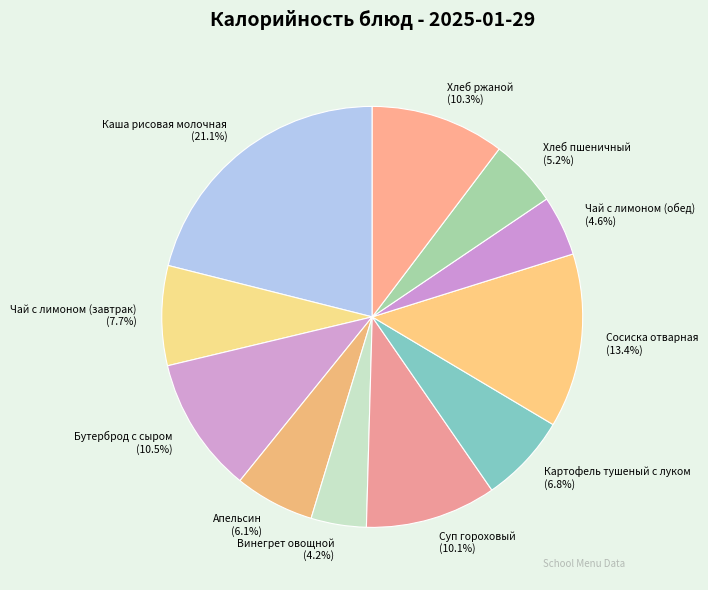

Which has a higher value, Хлеб ржаной or Чай с лимоном (завтрак)?

Хлеб ржаной